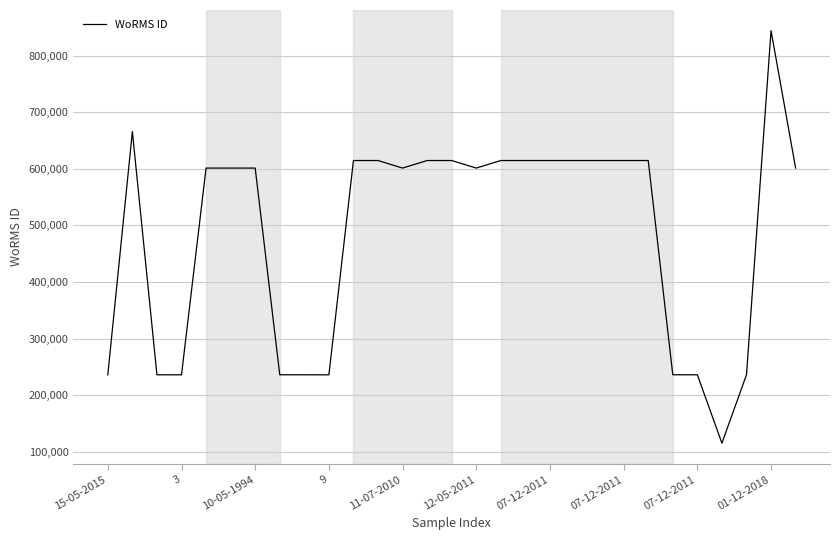

What is the minimum value shown in the chart?

115087